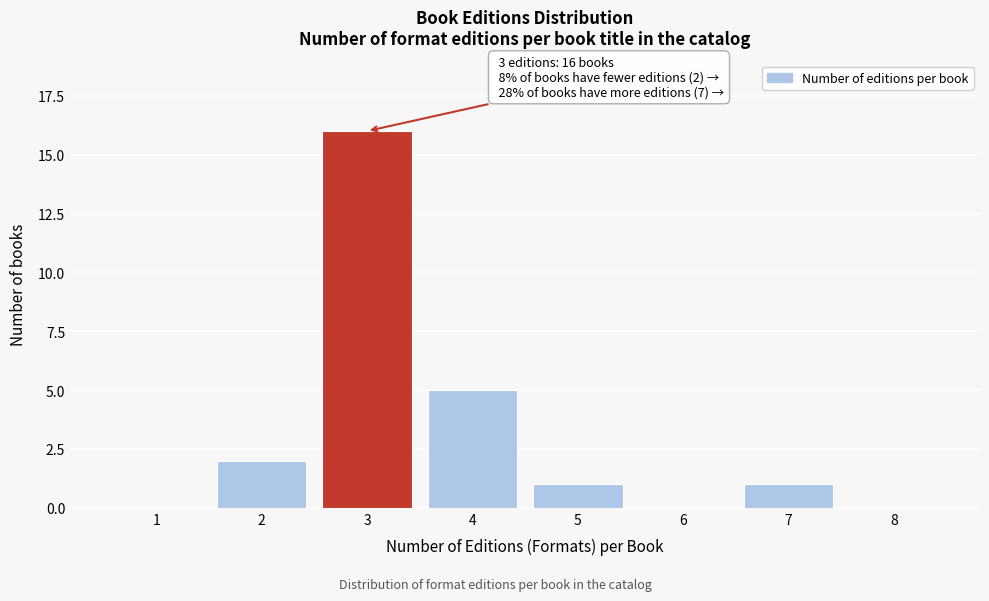

What is the greatest value displayed?

16